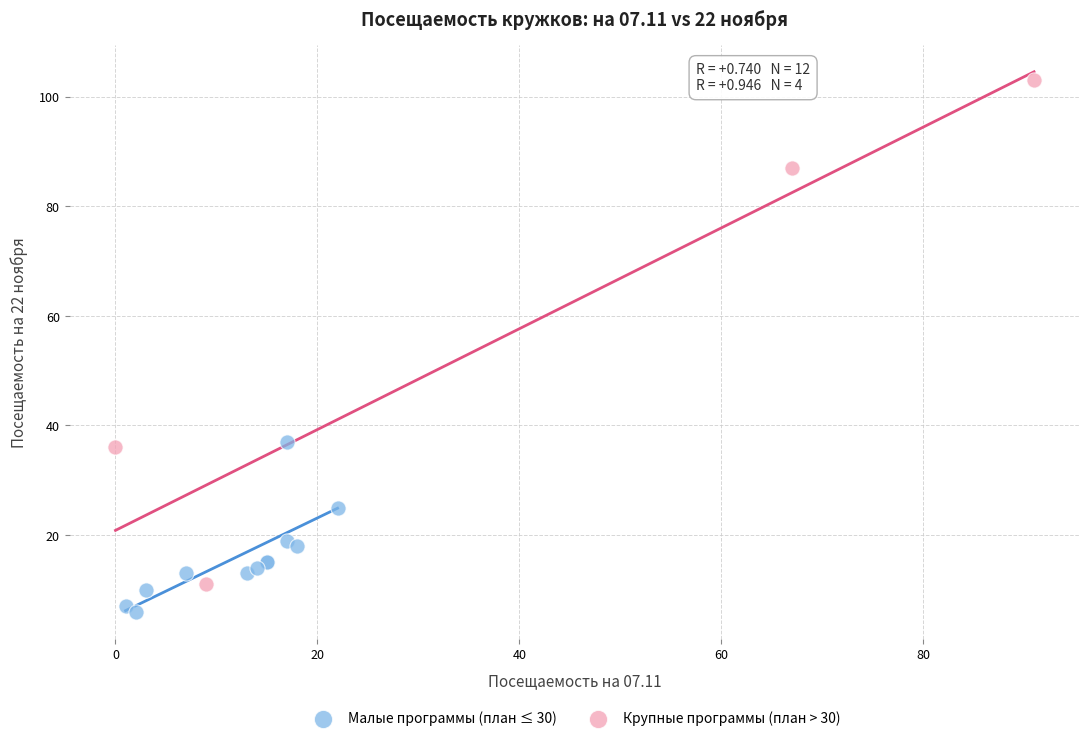

Which series has the widest spread of Y values?

Крупные программы (план > 30)